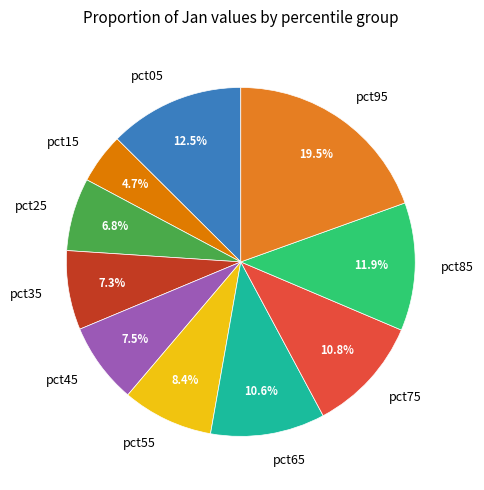

To the nearest percent, what percentage of the pie is pct35?

7%